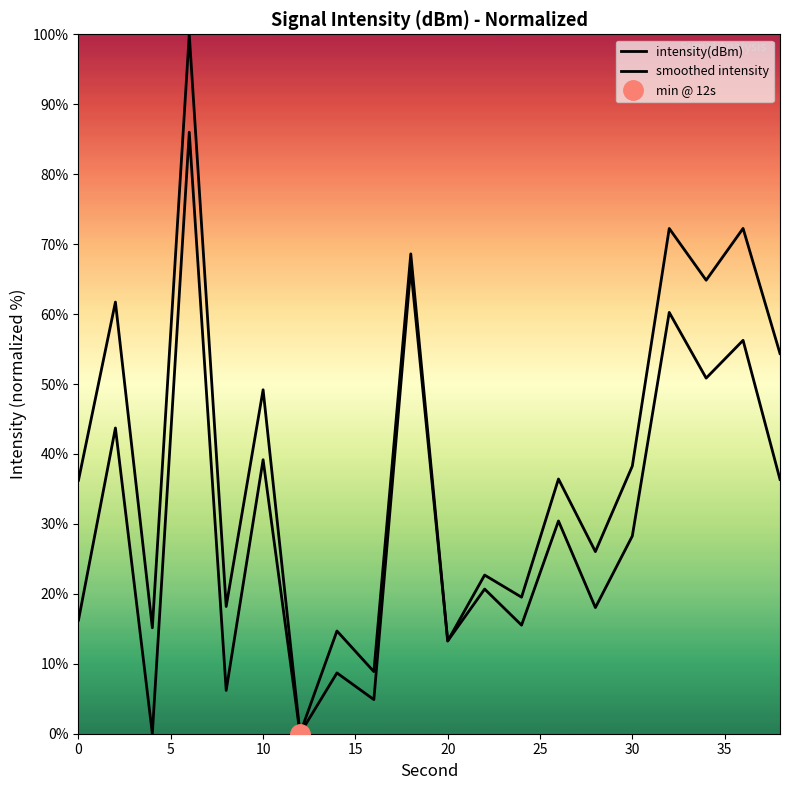

Is the value of intensity(dBm) at 10 greater than the value of smoothed intensity at 11?

No